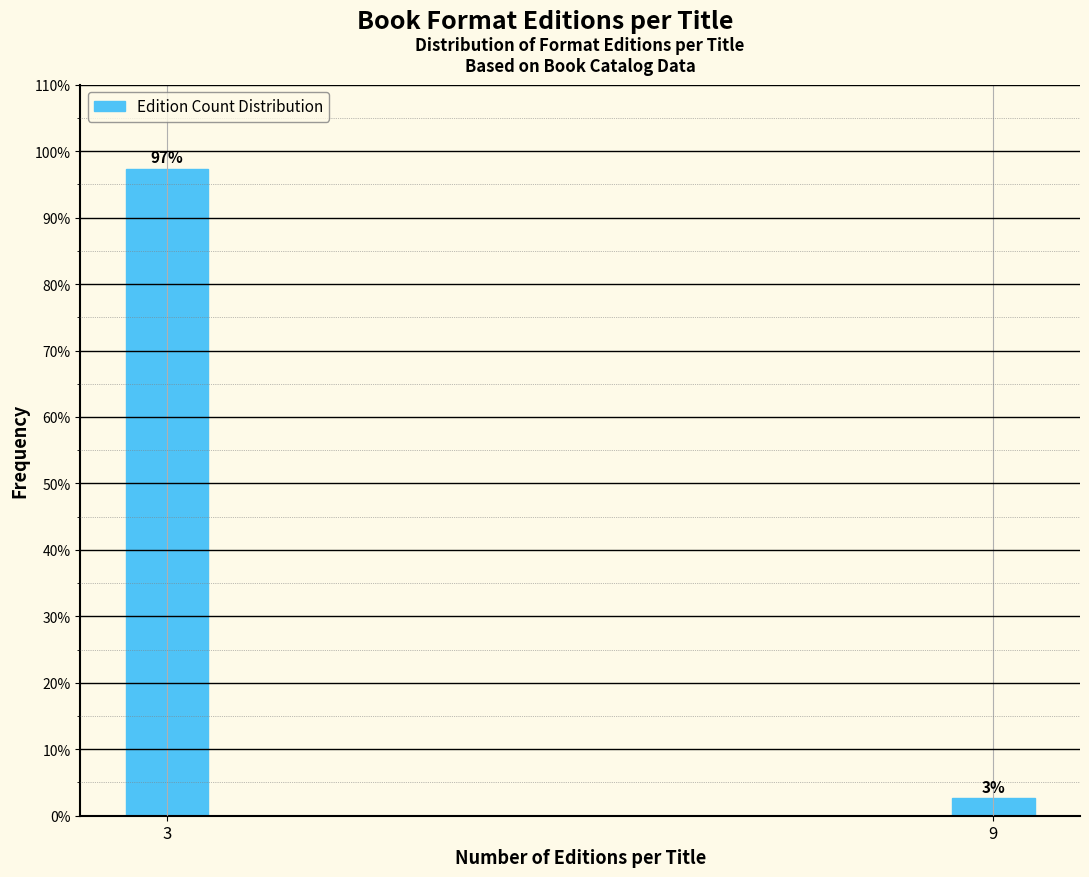

Between 9 and 3, which is larger?

3